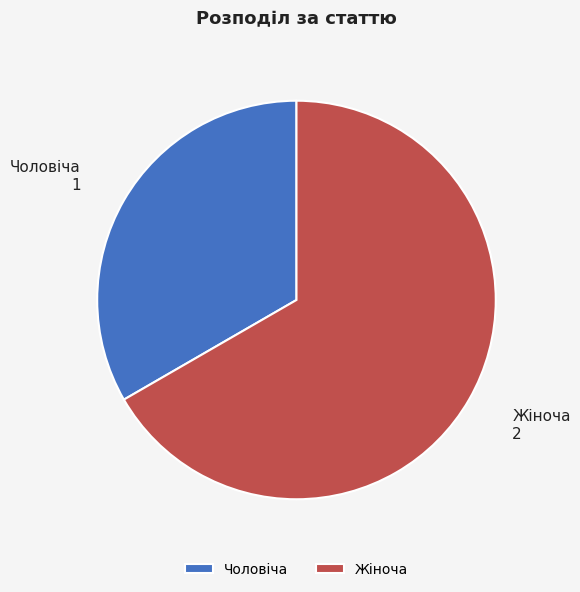

The Чоловіча slice represents 23% of the pie. True or false?

False